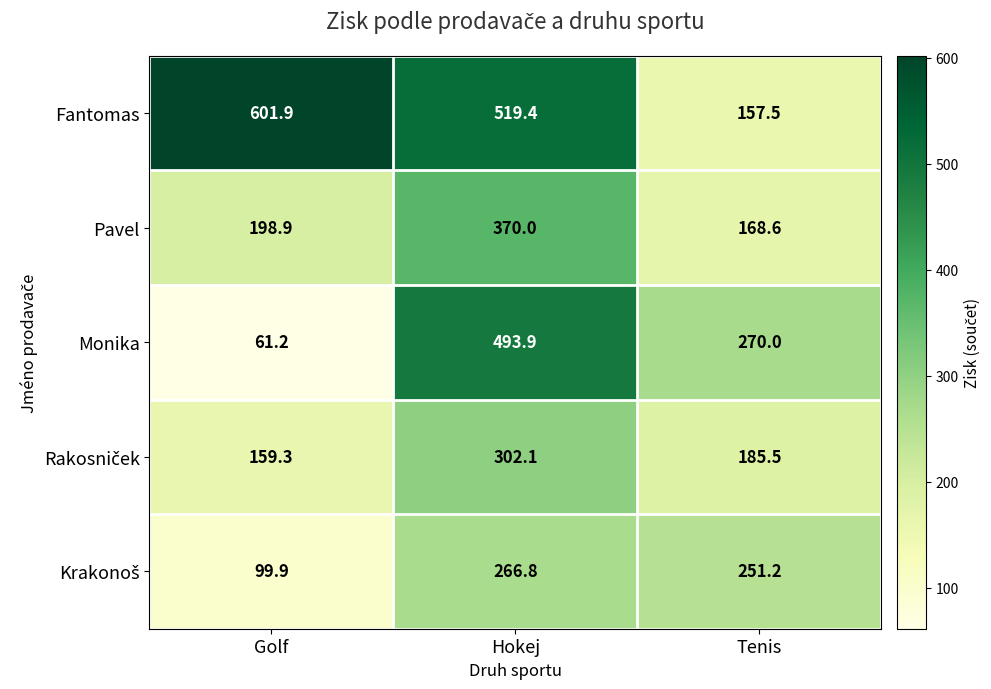

What is the difference between the highest and lowest values at Hokej?

252.6